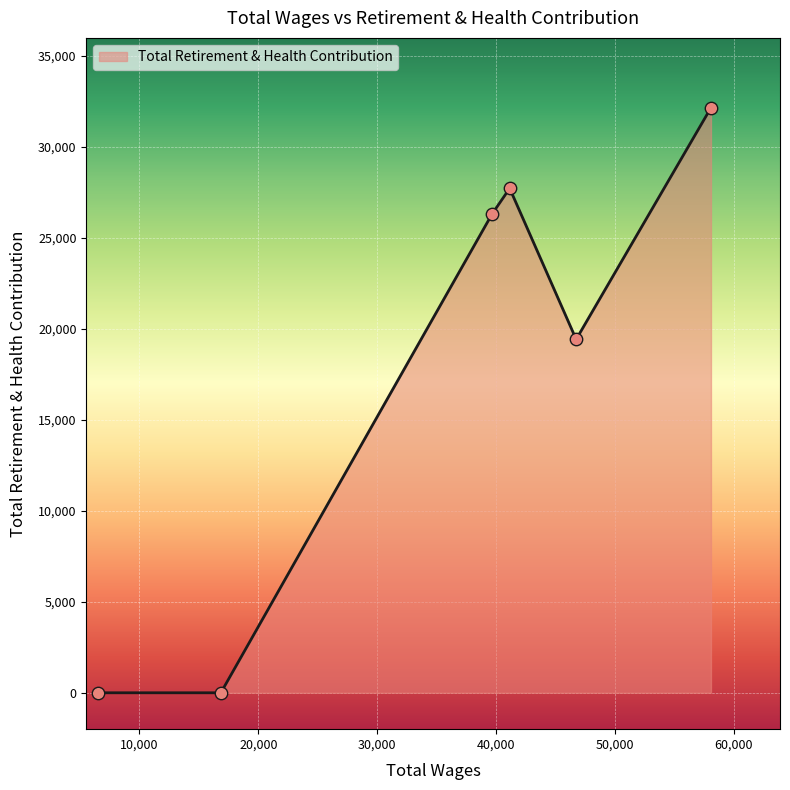

What is the average value?

17607